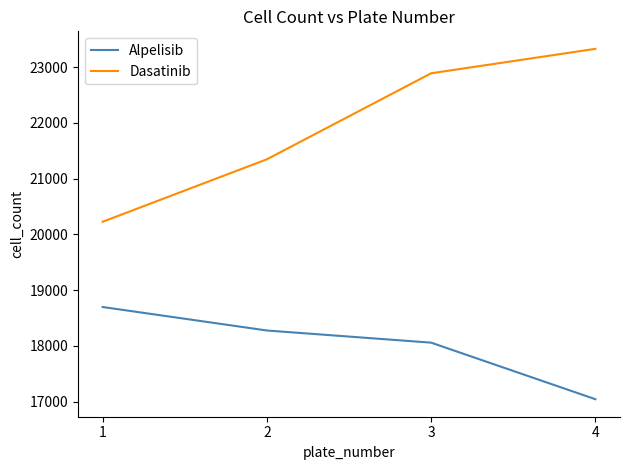

What is the average value of the Dasatinib series?

21947.5